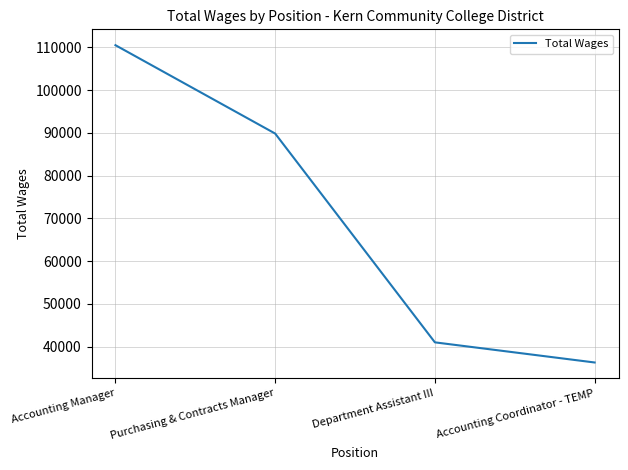

How many series are shown in this chart?

1